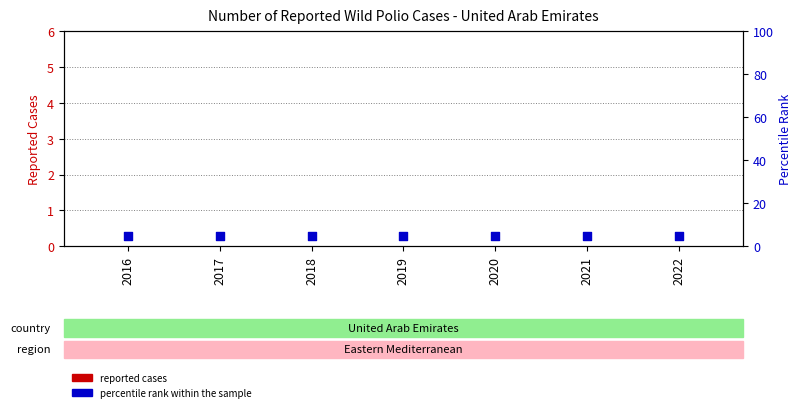

What are all the series names shown in the legend?

reported cases, percentile rank within the sample